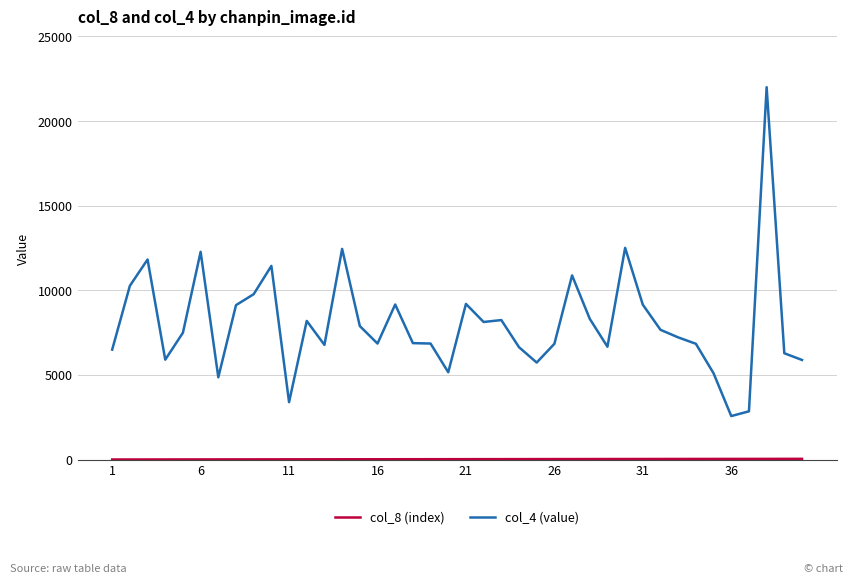

Which series has the largest total across all categories?

col_4 (value)